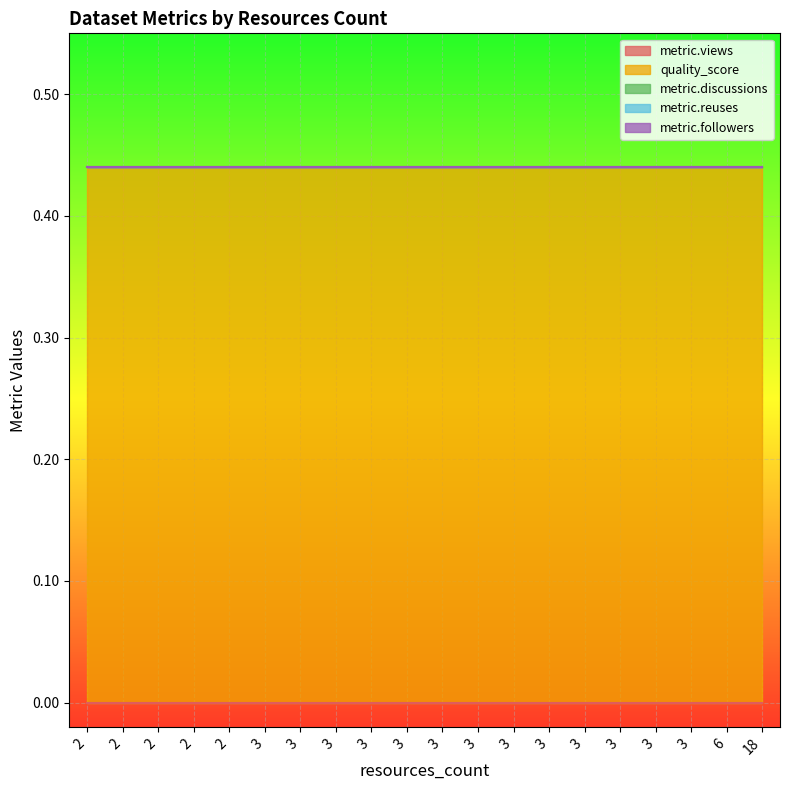

True or false: metric.followers and metric.views intersect in this chart.

False